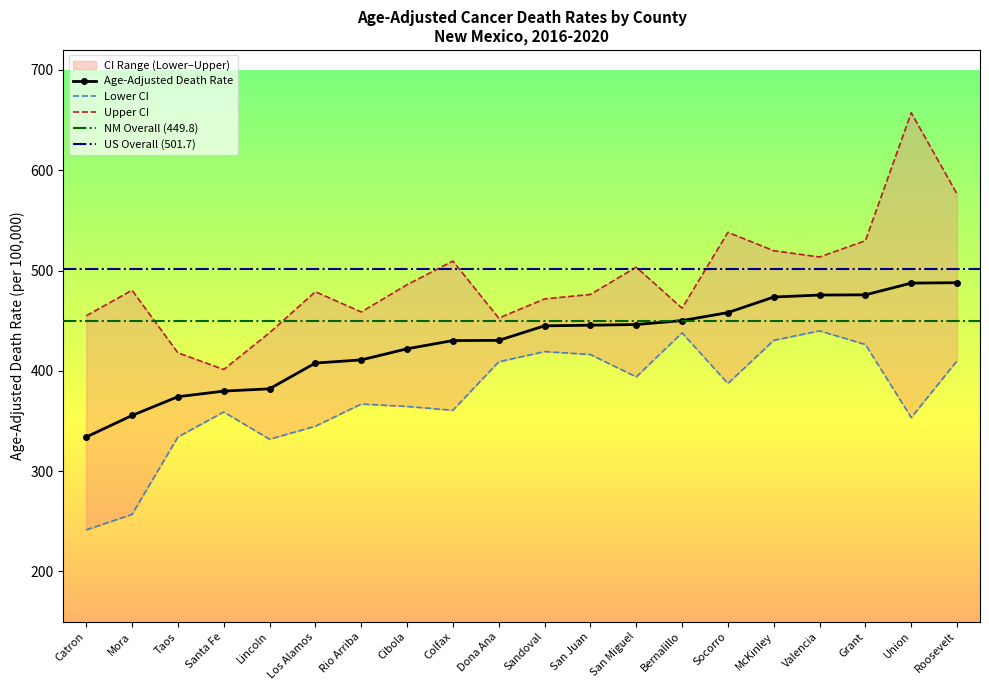

What value does the Age-Adjusted Death Rate series have at Rio Arriba?

410.9